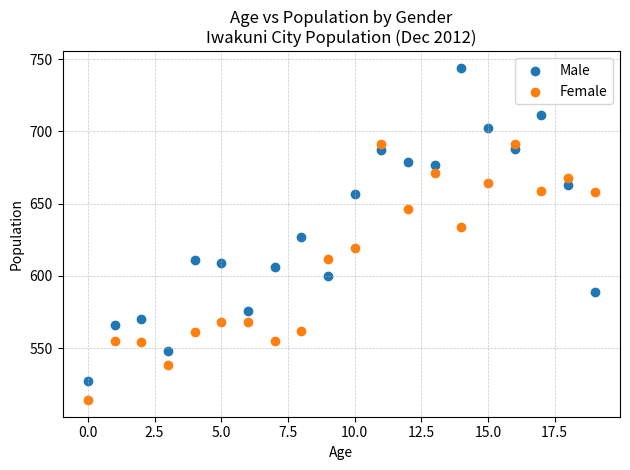

Across all data points, what is the range of Y values (max minus min)?

230